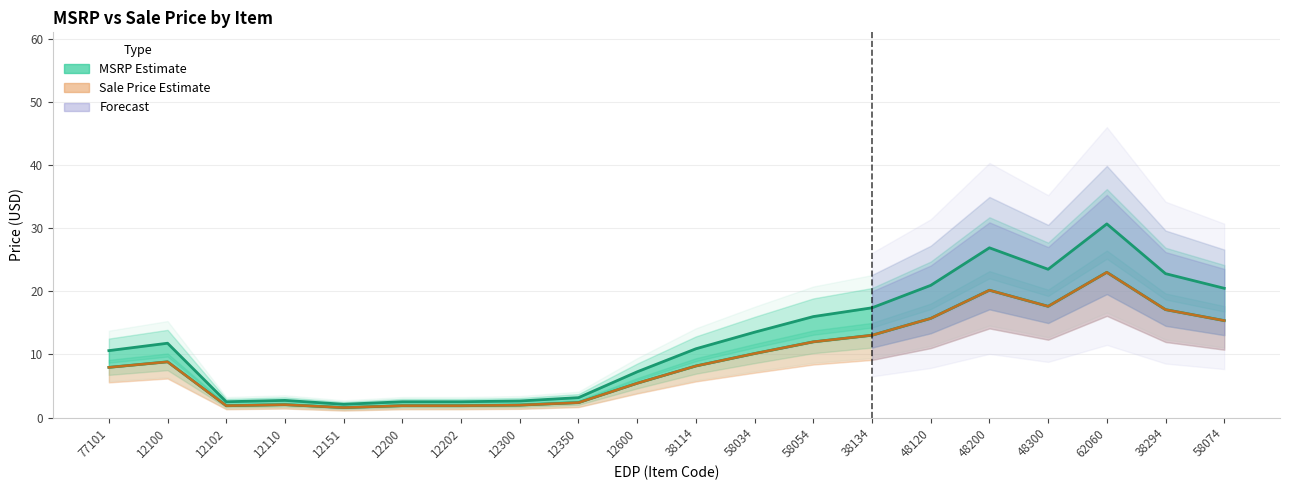

What is the sum of all MSRP values?

266.4